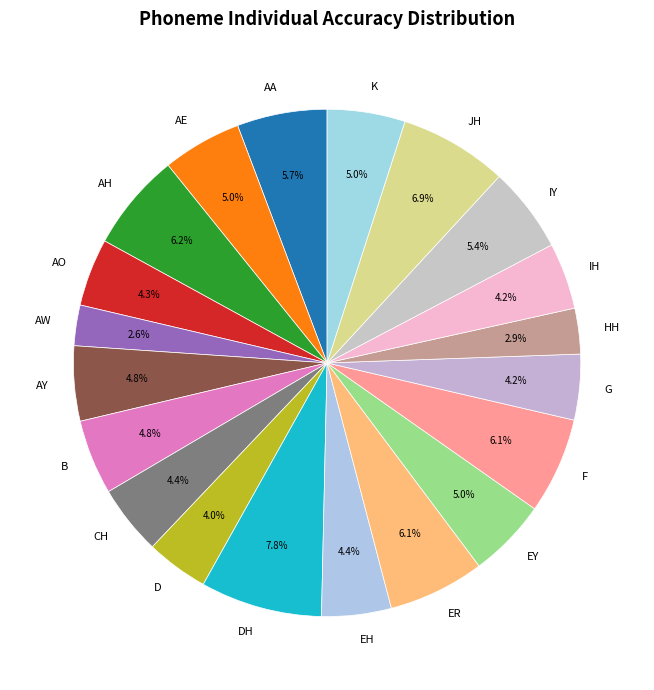

To the nearest percent, what portion does JH represent?

7%